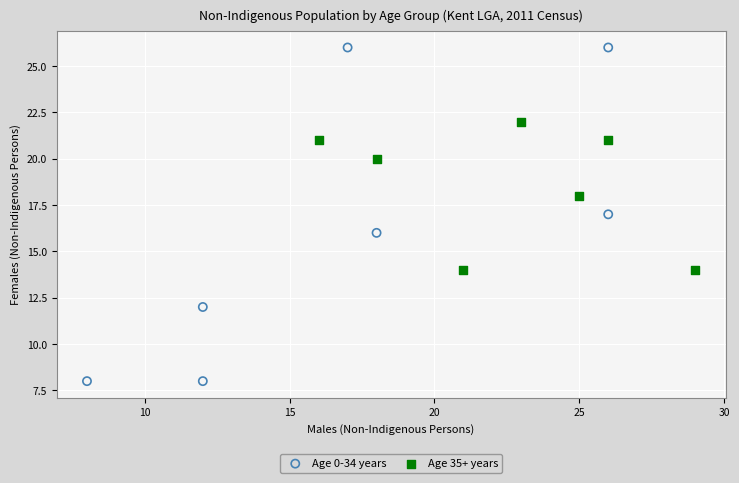

What are all the series names shown in the legend?

Age 0-34 years, Age 35+ years